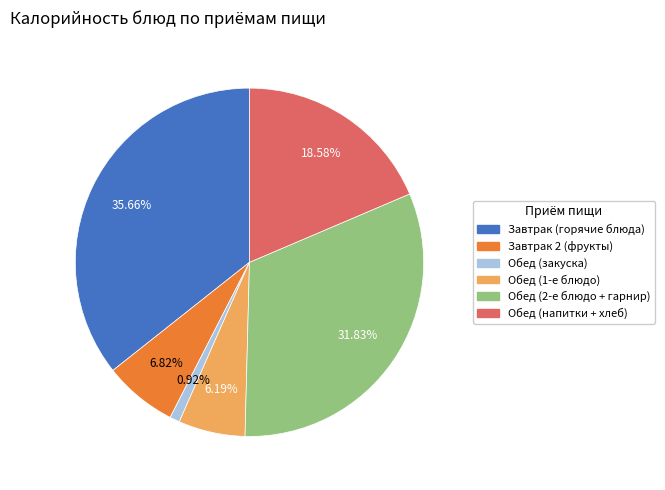

Count the number of slices in the pie.

6